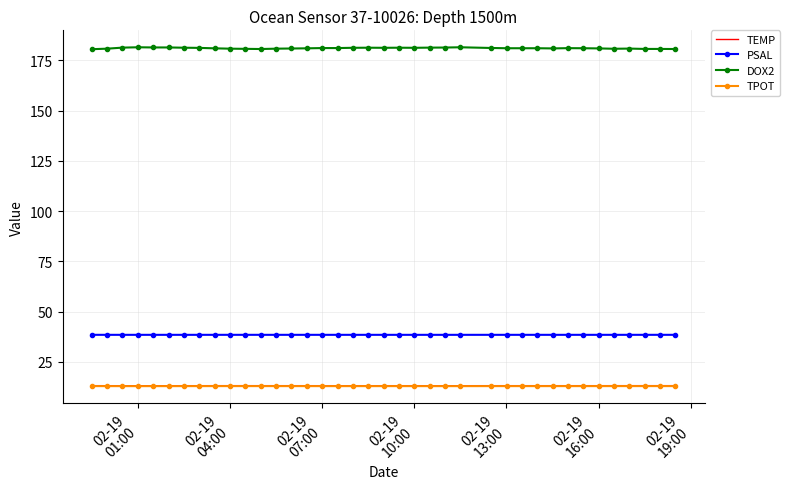

Which series has the widest spread of values?

DOX2